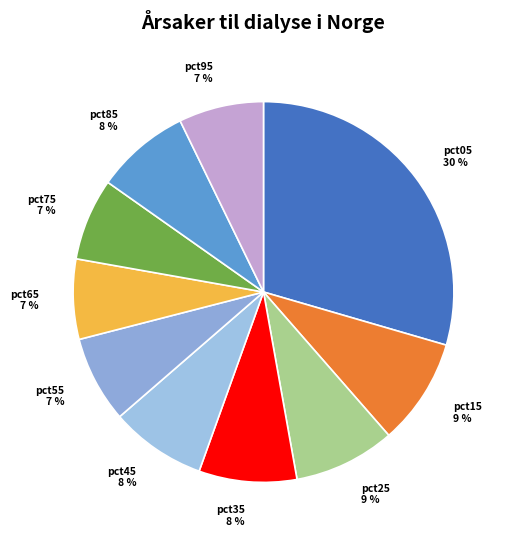

Does pct05 represent more than half of the total?

No